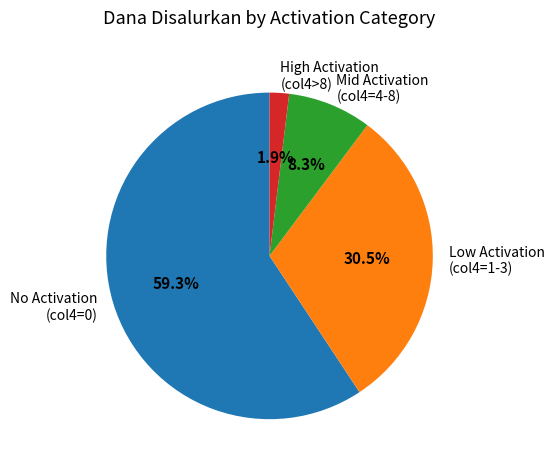

To the nearest percent, what is the difference between the largest and smallest slice percentages?

57%